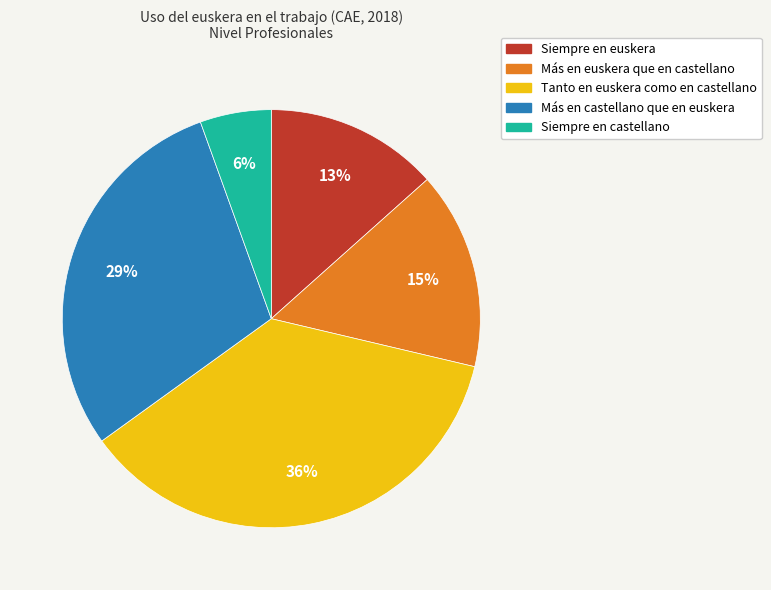

To the nearest percent, what is the average slice percentage?

20%